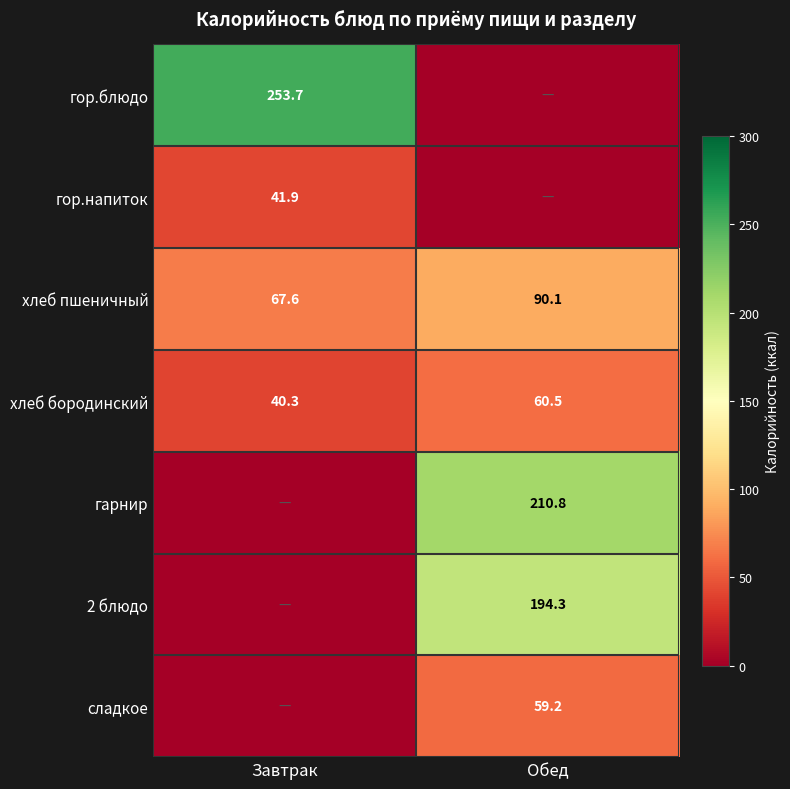

True or false: 2 блюдо has a value of 194.3 at Обед.

True